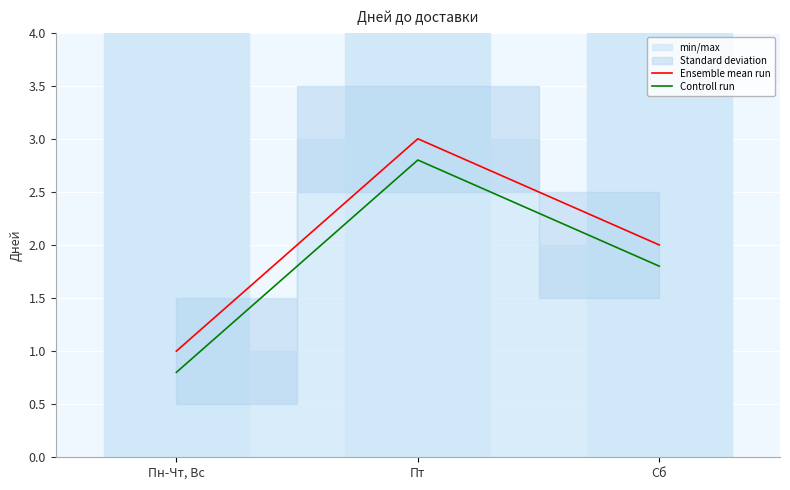

Which has a higher value, Сб or Пт?

Пт